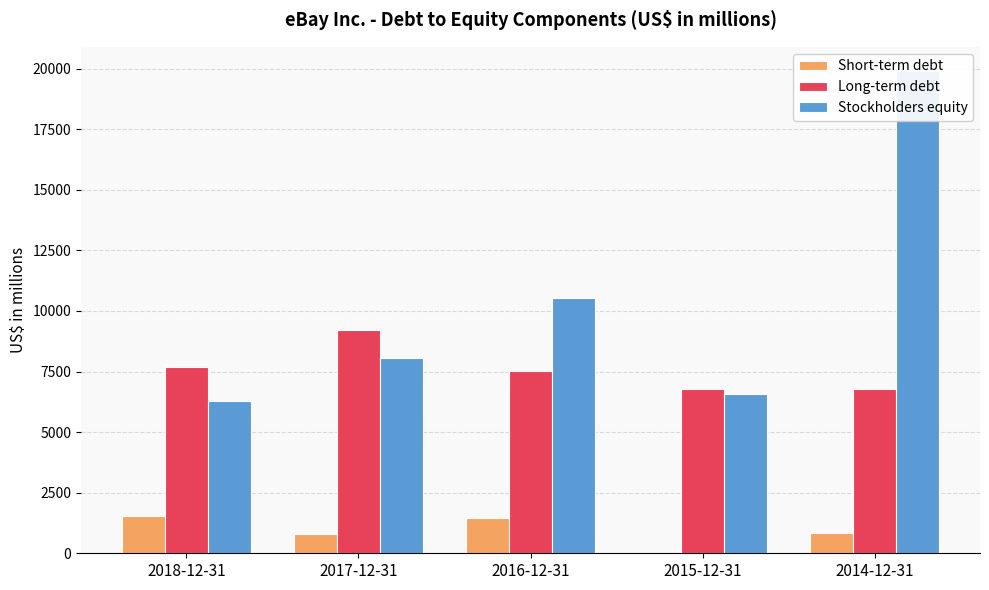

What is the difference between the second highest and minimum values in the Short-term debt series?

1451